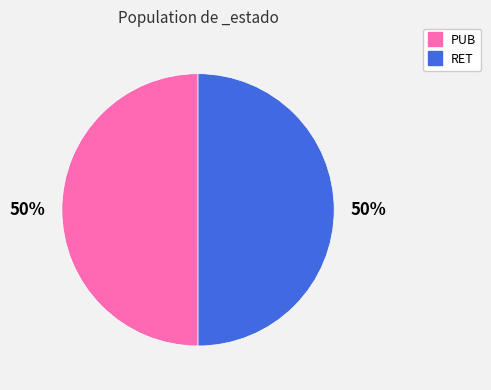

True or false: RET accounts for 50% of the total.

True